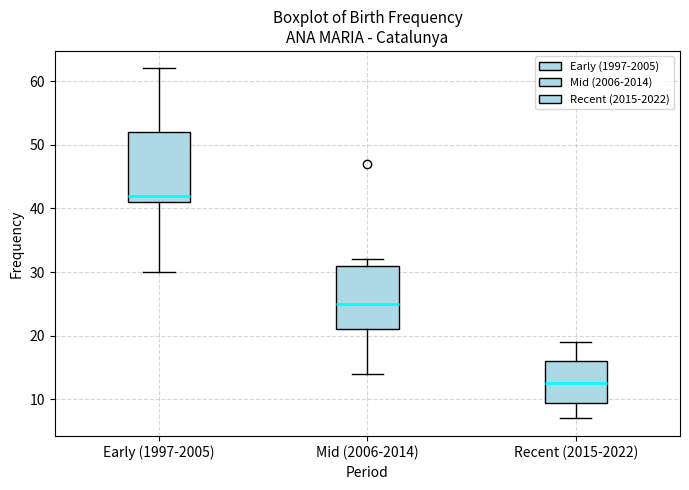

Where does the lower whisker of the box for Mid (2006-2014) end on the y-axis? The values are not printed on the chart, so give them approximately, as read against the axis.

14